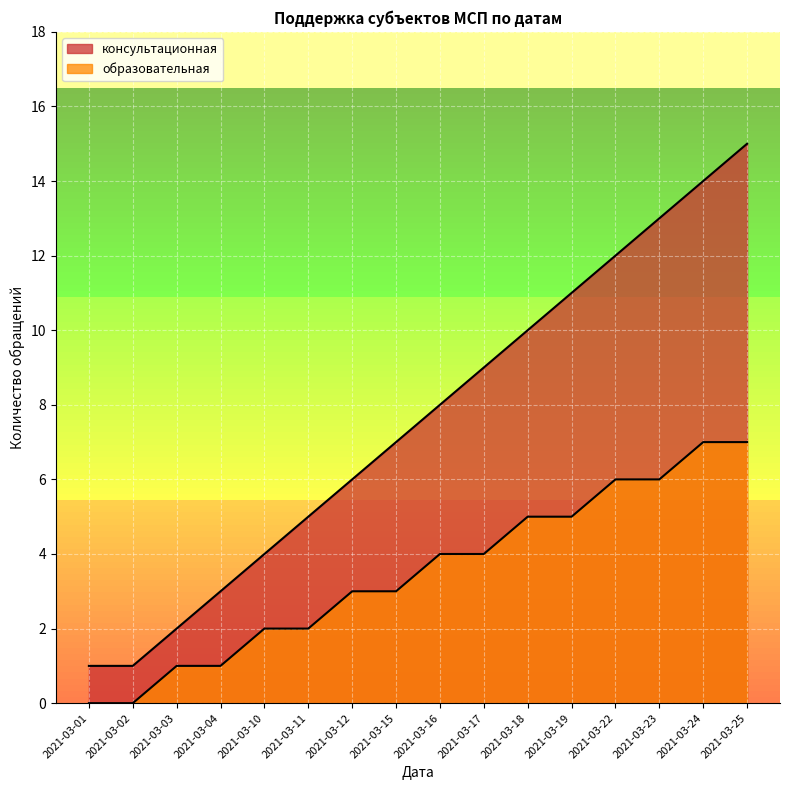

Reading left to right, extract all data points from this chart.

консультационная: 2021-03-01=1	2021-03-02=1	2021-03-03=2	2021-03-04=3	2021-03-10=4	2021-03-11=5	2021-03-12=6	2021-03-15=7	2021-03-16=8	2021-03-17=9	2021-03-18=10	2021-03-19=11	2021-03-22=12	2021-03-23=13	2021-03-24=14	2021-03-25=15
образовательная: 2021-03-01=0	2021-03-02=0	2021-03-03=1	2021-03-04=1	2021-03-10=2	2021-03-11=2	2021-03-12=3	2021-03-15=3	2021-03-16=4	2021-03-17=4	2021-03-18=5	2021-03-19=5	2021-03-22=6	2021-03-23=6	2021-03-24=7	2021-03-25=7